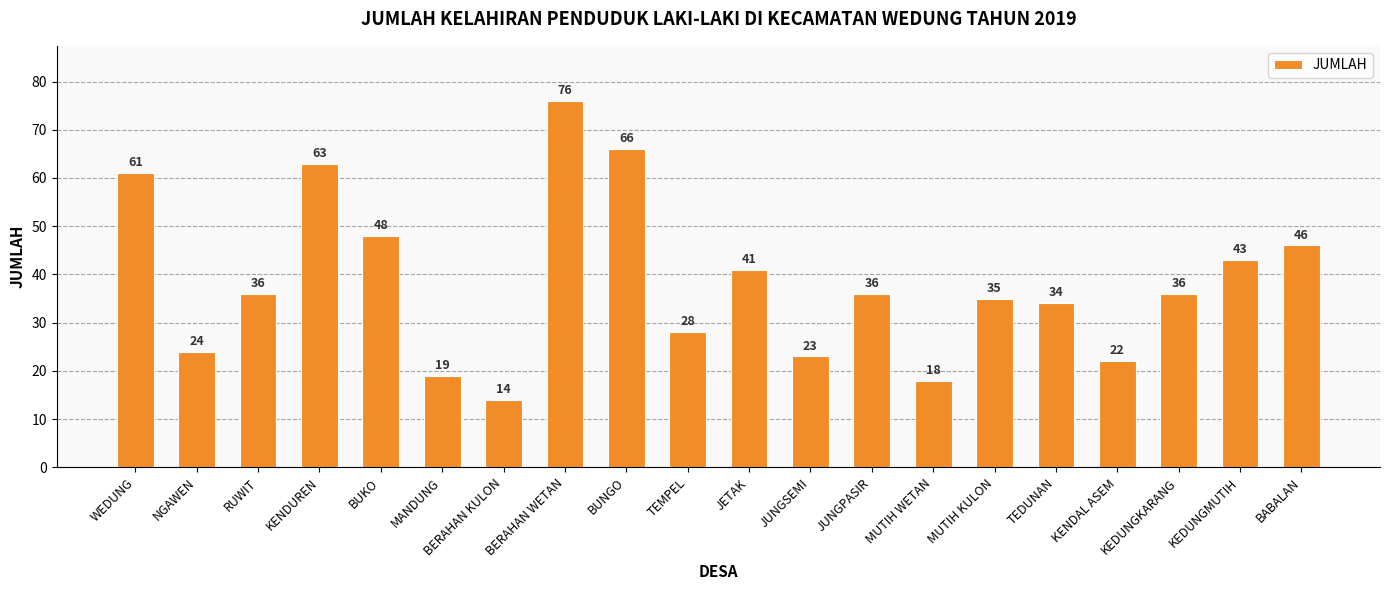

At which label does the data first exceed 36?

WEDUNG